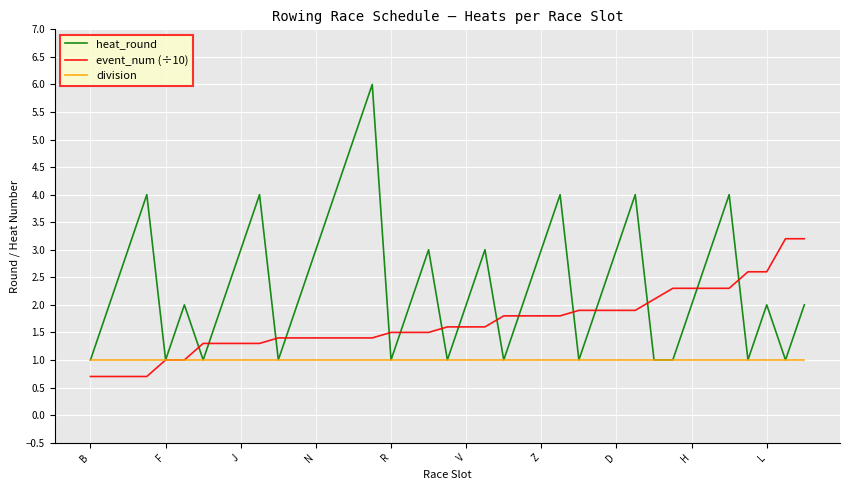

Rank the series by their average value, from highest to lowest.

heat_round, event_num (÷10), division